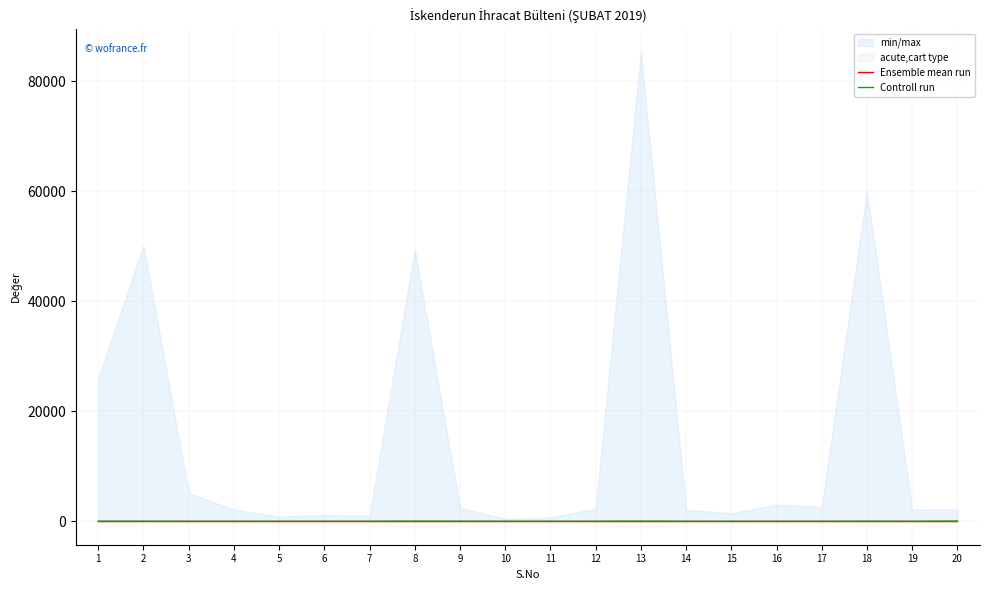

Is the value of Ensemble mean run at 16 greater than the value of Controll run at 17?

Yes